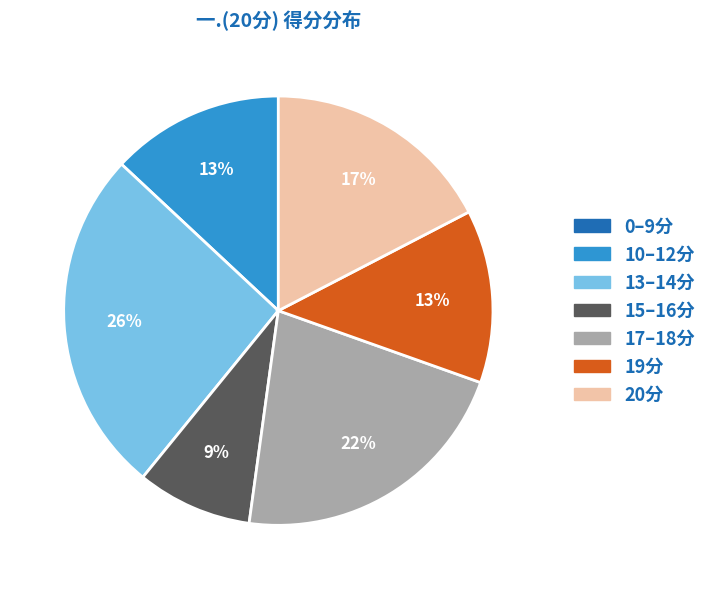

To the nearest percent, what is the average slice percentage?

14%